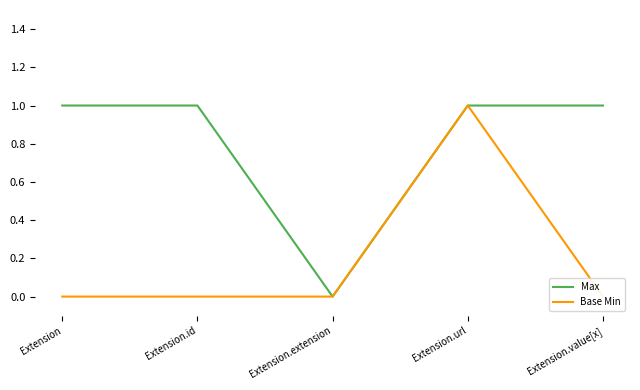

Rank the series at Extension.id from lowest to highest value.

Base Min, Max